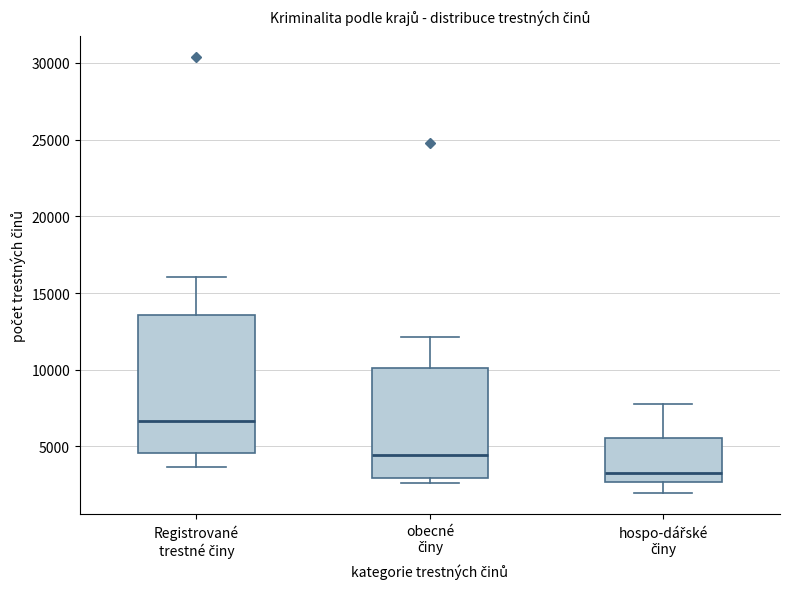

Reading left to right, read every box against the y-axis: the position of its median line, the range the box covers, and the ends of its whiskers. The values are not printed on the chart, so give them approximately, as read against the axis.

Registrované trestné činy: median 6500, box 4500 to 13500, whiskers 3500 to 16000
obecné činy: median 4500, box 3000 to 10000, whiskers 2500 to 12000
hospo-dářské činy: median 3500, box 2500 to 5500, whiskers 2000 to 8000